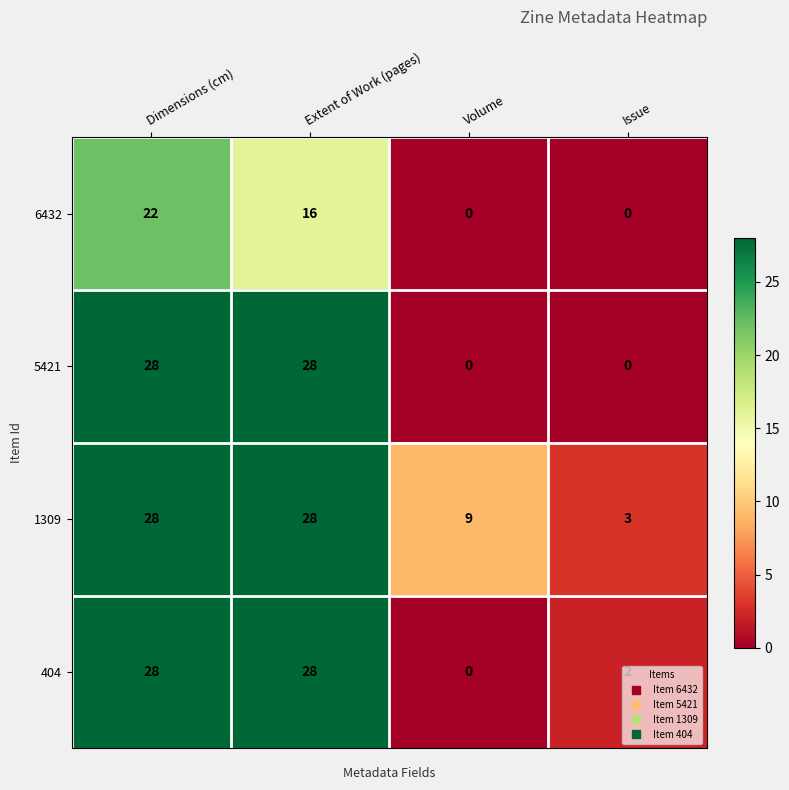

What is the total value across all series at Extent of Work (pages)?

100